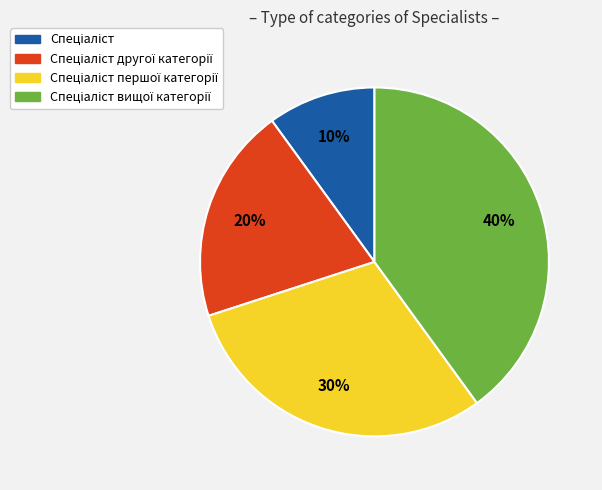

To the nearest percent, what is the average slice percentage?

25%